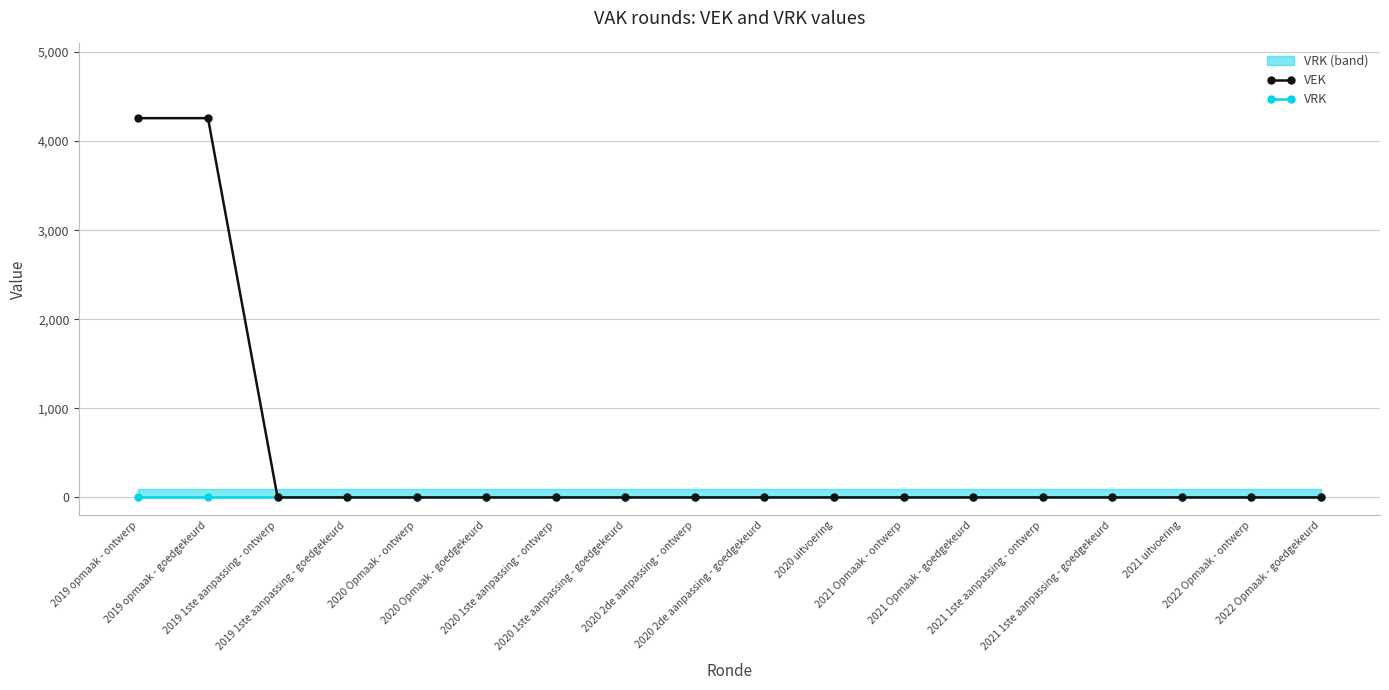

Which series changed the most between 2019 1ste aanpassing - ontwerp and 2021 1ste aanpassing - ontwerp?

VEK